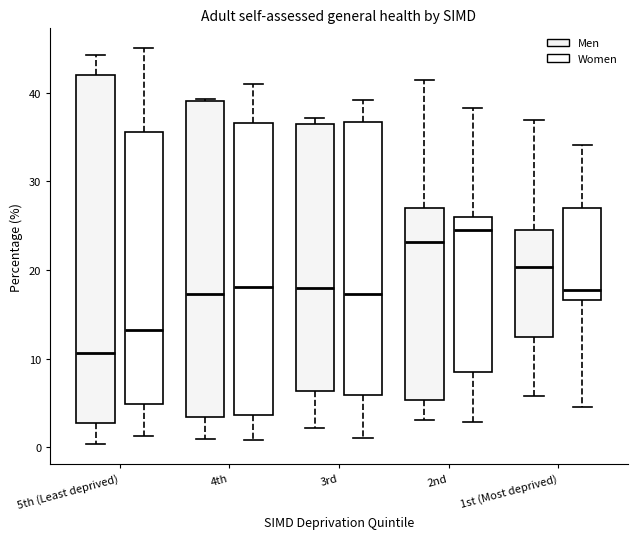

Reading left to right, transcribe this box plot: for each box, give where its median line is, the range the box spans, and where its two whiskers end, as read against the y-axis. The values are not printed on the chart, so give them approximately, as read against the axis.

5th (Least deprived) (Men): median 11, box 3 to 42, whiskers 0 to 44
5th (Least deprived) (Women): median 13, box 5 to 36, whiskers 1 to 45
4th (Men): median 17, box 3 to 39, whiskers 1 to 39
4th (Women): median 18, box 4 to 37, whiskers 1 to 41
3rd (Men): median 18, box 6 to 36, whiskers 2 to 37
3rd (Women): median 17, box 6 to 37, whiskers 1 to 39
2nd (Men): median 23, box 5 to 27, whiskers 3 to 41
2nd (Women): median 25, box 8 to 26, whiskers 3 to 38
1st (Most deprived) (Men): median 20, box 12 to 24, whiskers 6 to 37
1st (Most deprived) (Women): median 18, box 17 to 27, whiskers 5 to 34